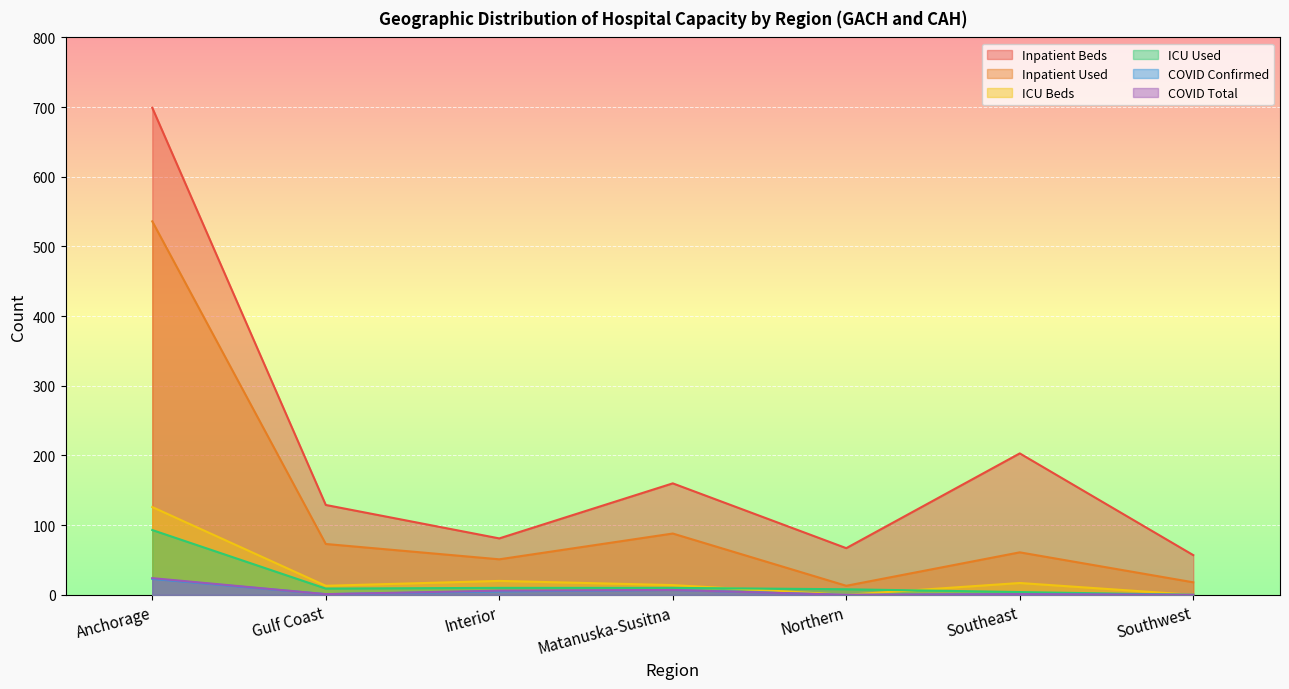

Which category has the highest value across all series?

Anchorage